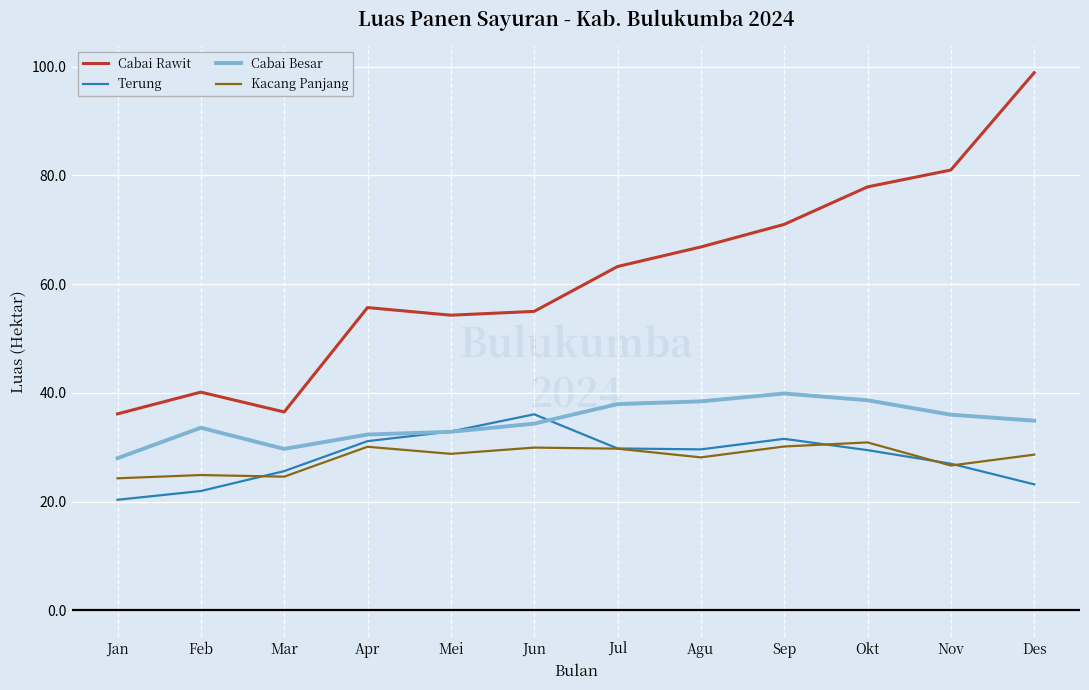

Where does the Terung series first go above 29?

Apr